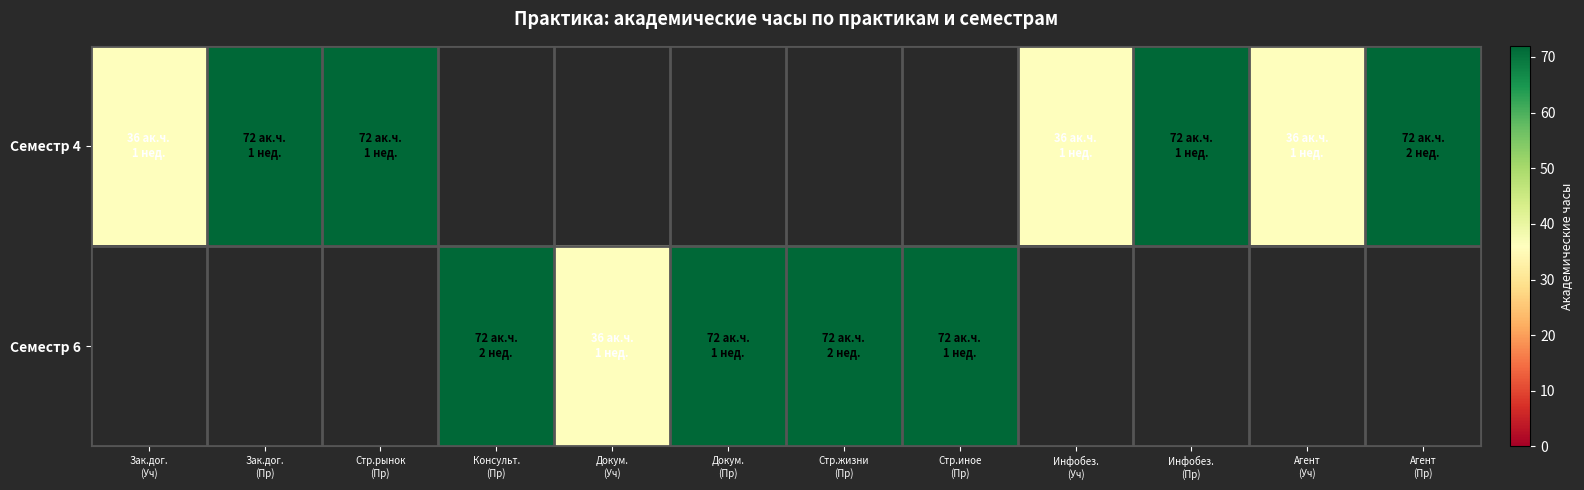

Which series has the widest spread of values?

Семестр 4